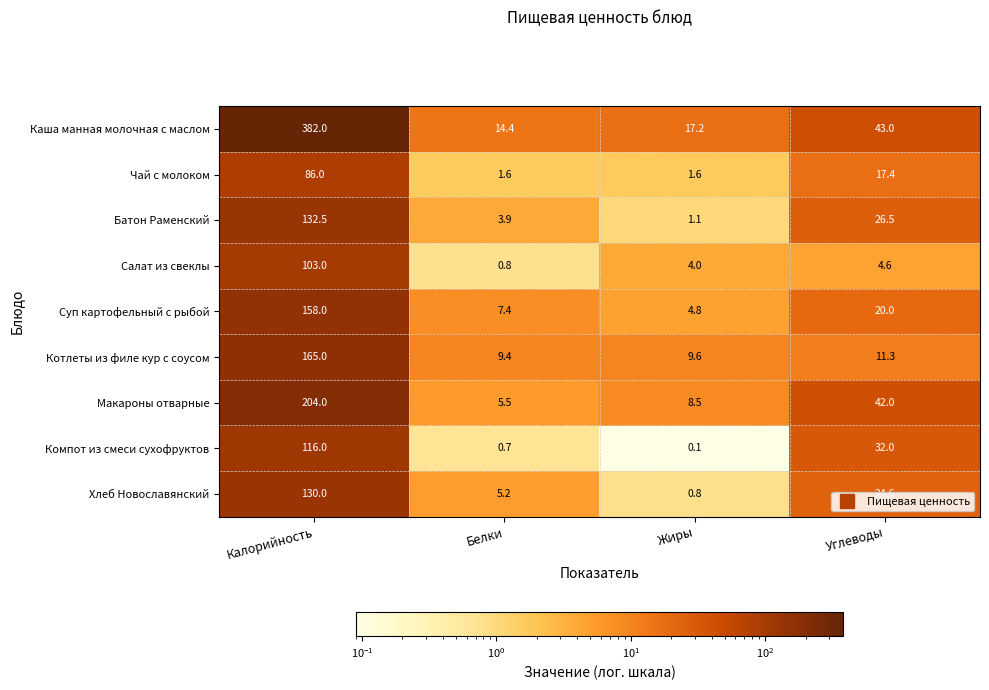

What is the minimum value for Котлеты из филе кур с соусом?

9.4